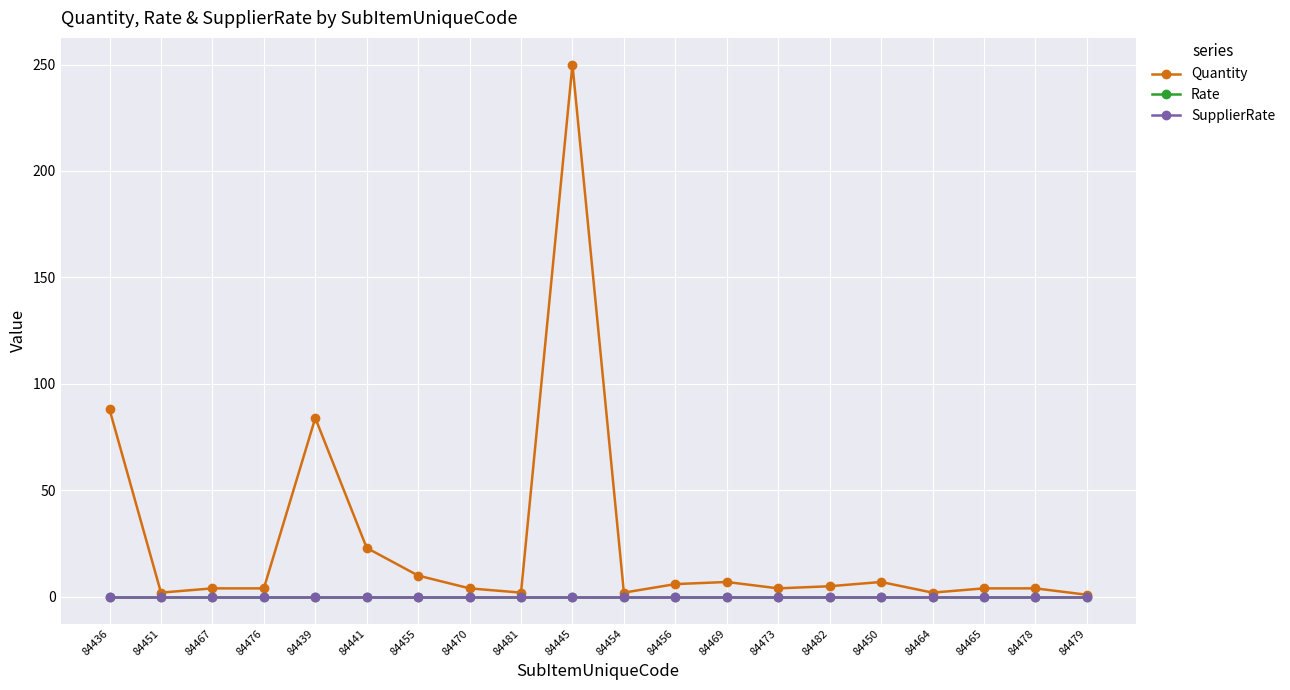

The value of Quantity at 84439 is 84. True or false?

True